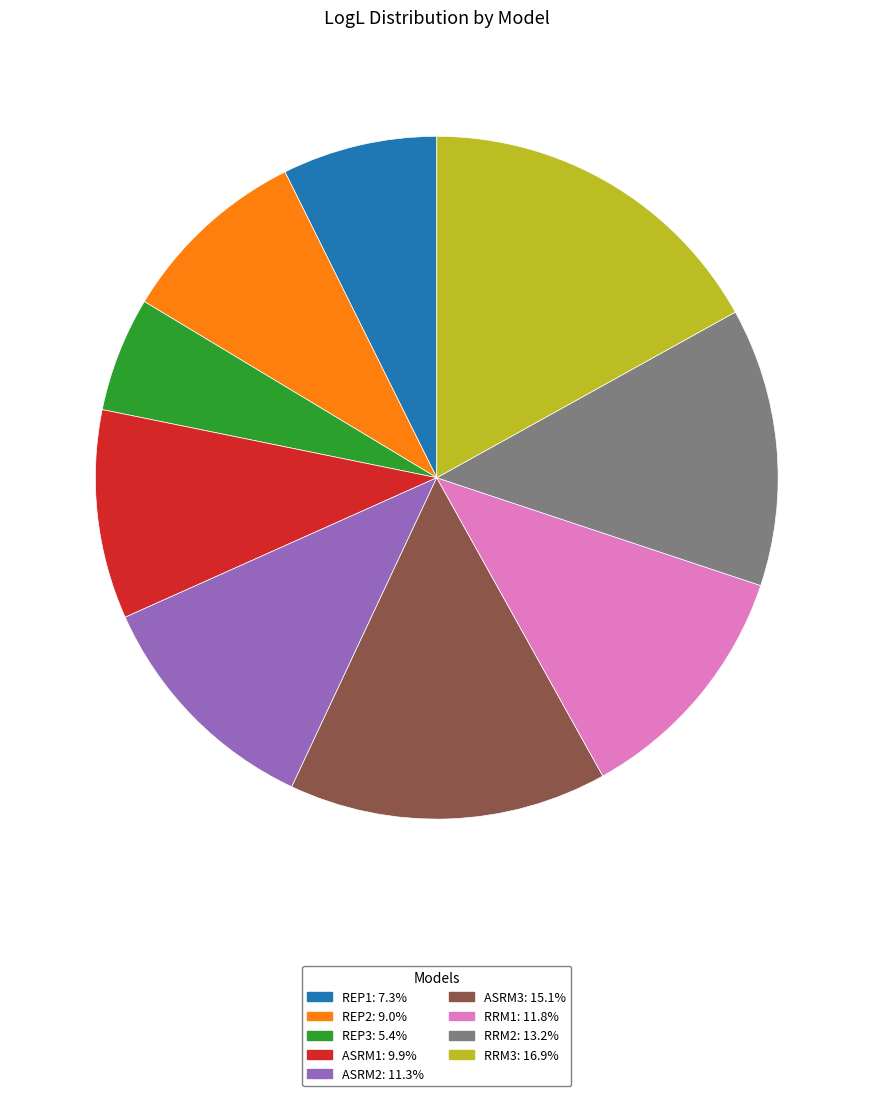

What is the ratio of the value at ASRM2: 11.3% to the value at REP1: 7.3%?

1.5